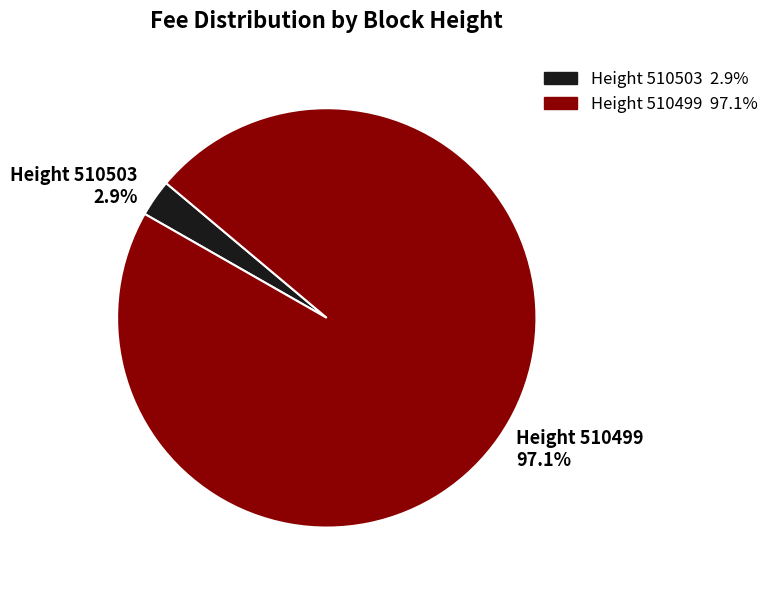

Between Height 510503 2.9% and Height 510499 97.1%, which is larger?

Height 510499 97.1%